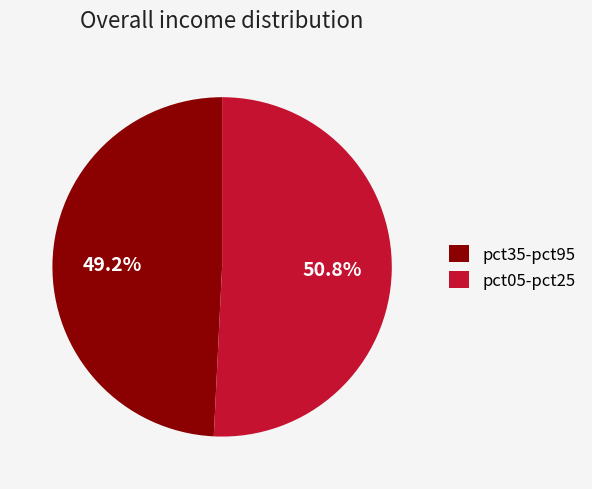

What is the largest slice in the pie chart?

pct05-pct25